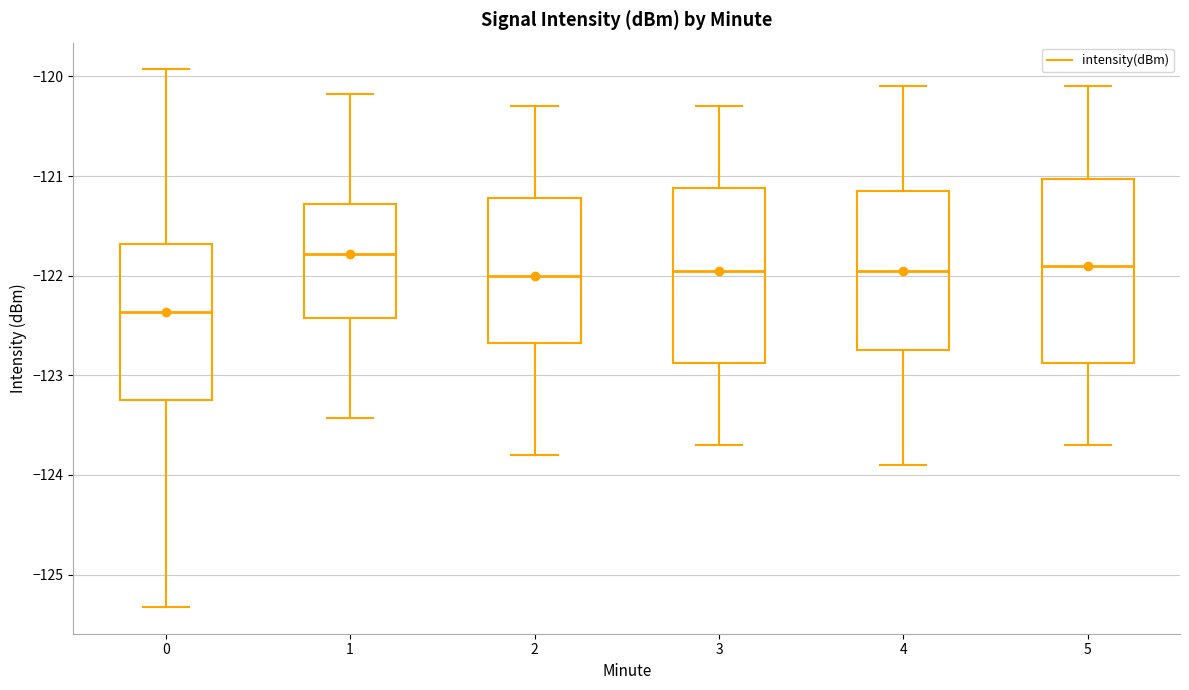

Reading left to right, transcribe this box plot: for each box, give where its median line is, the range the box spans, and where its two whiskers end, as read against the y-axis. The values are not printed on the chart, so give them approximately, as read against the axis.

0: median -122.4, box -123.2 to -121.7, whiskers -125.3 to -119.9
1: median -121.8, box -122.4 to -121.3, whiskers -123.4 to -120.2
2: median -122.0, box -122.7 to -121.2, whiskers -123.8 to -120.3
3: median -121.9, box -122.9 to -121.1, whiskers -123.7 to -120.3
4: median -121.9, box -122.7 to -121.1, whiskers -123.9 to -120.1
5: median -121.9, box -122.9 to -121.0, whiskers -123.7 to -120.1